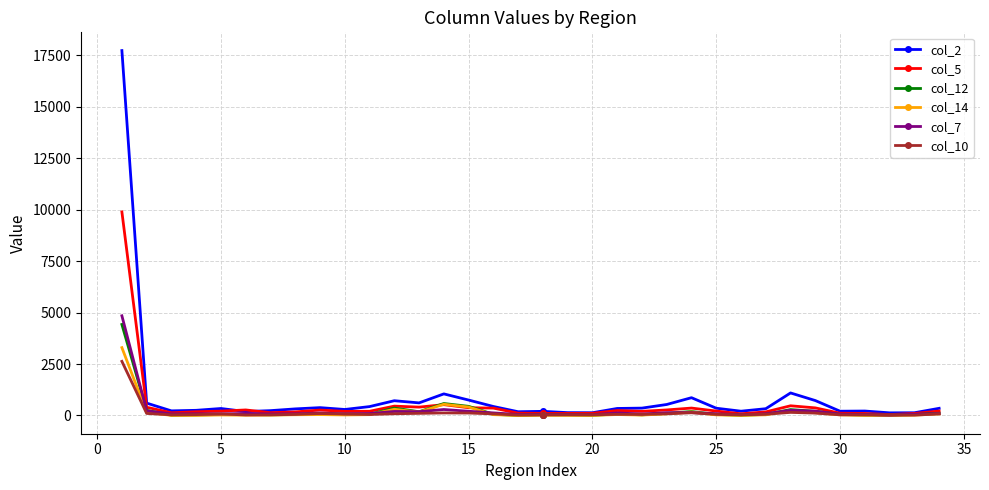

What is the greatest value displayed?

17733